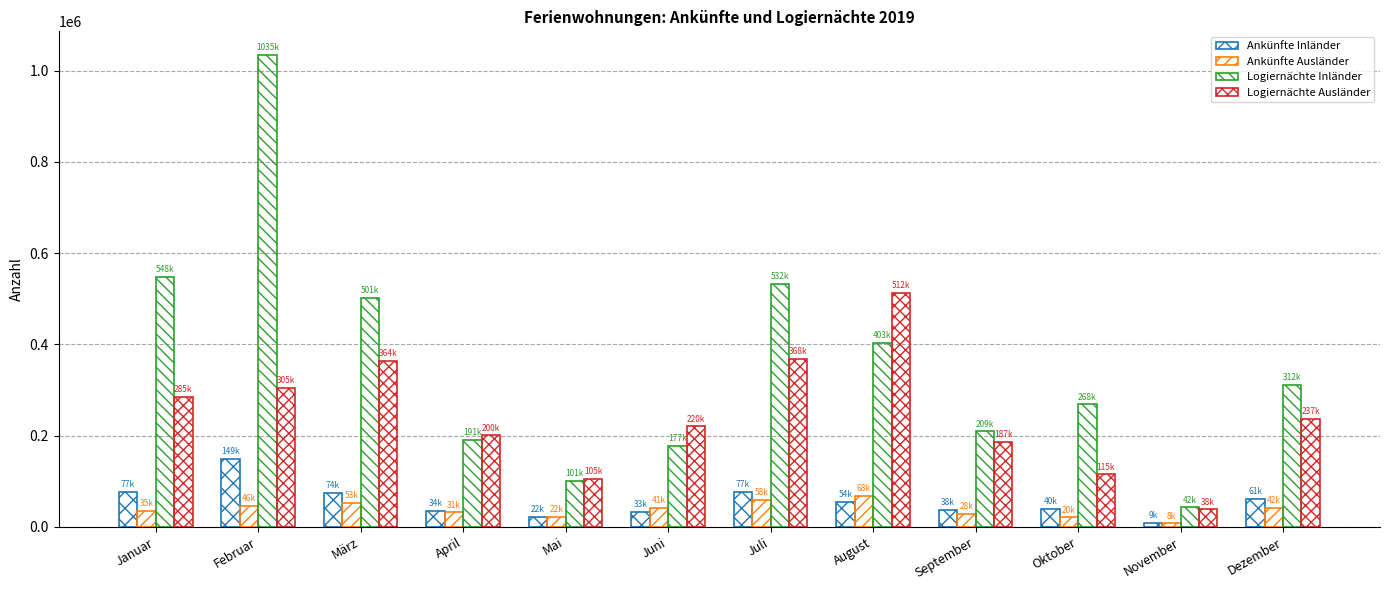

Rank the categories by Ankünfte Ausländer value from lowest to highest.

November, Oktober, Mai, September, April, Januar, Juni, Dezember, Februar, März, Juli, August